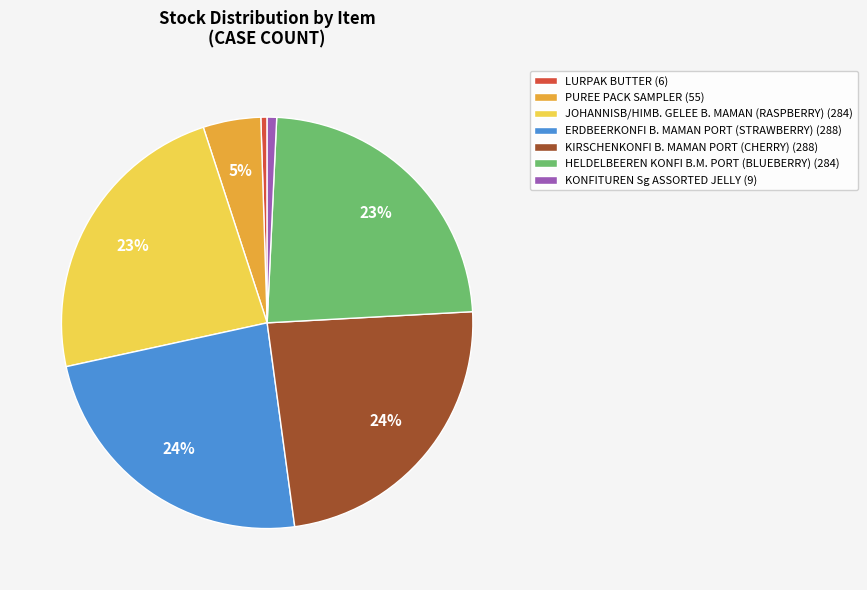

Between ERDBEERKONFI B. MAMAN PORT (STRAWBERRY) (288) and LURPAK BUTTER (6), which is larger?

ERDBEERKONFI B. MAMAN PORT (STRAWBERRY) (288)